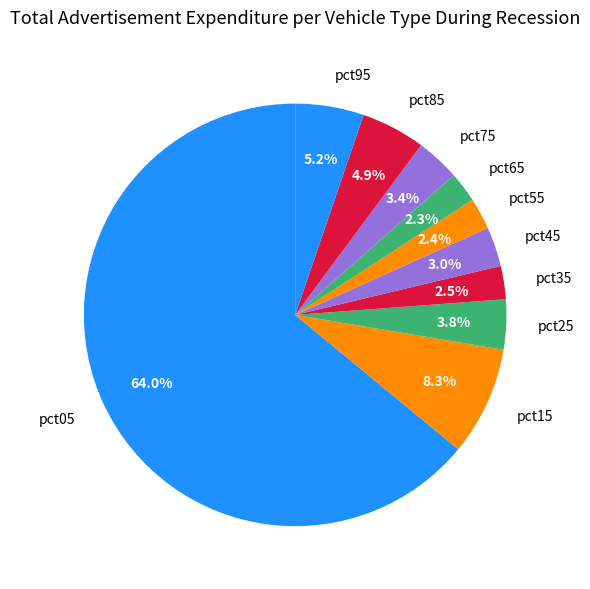

Which category accounts for the majority?

pct05